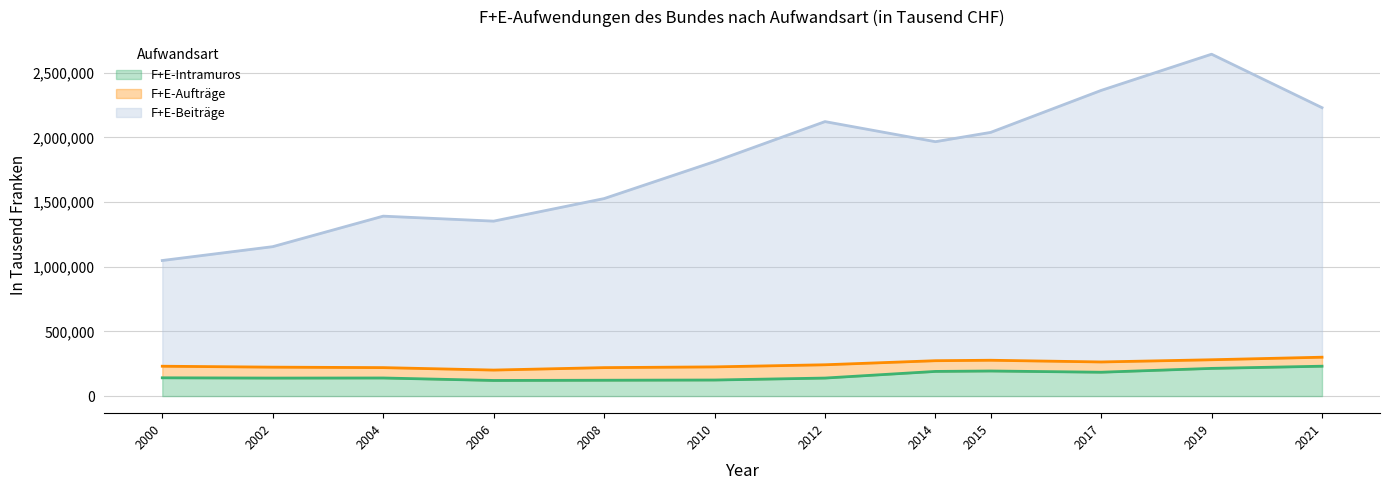

What is the value of the F+E-Intramuros point at the 3rd from the left?

139886